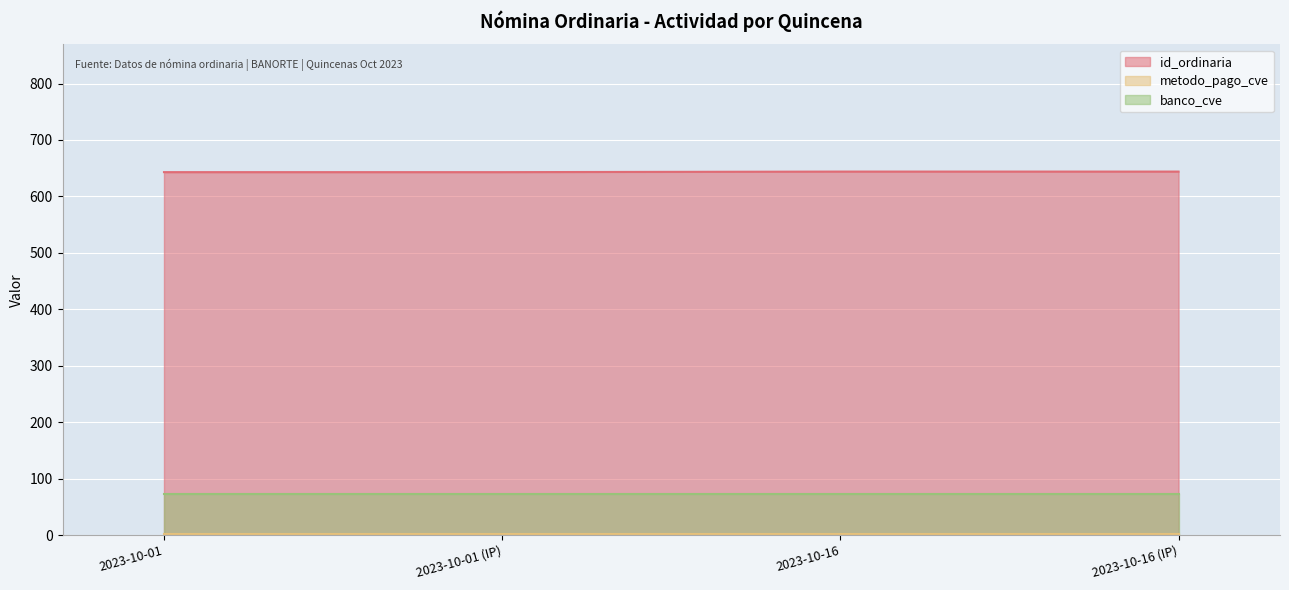

Which category has the highest value in the banco_cve series?

2023-10-01